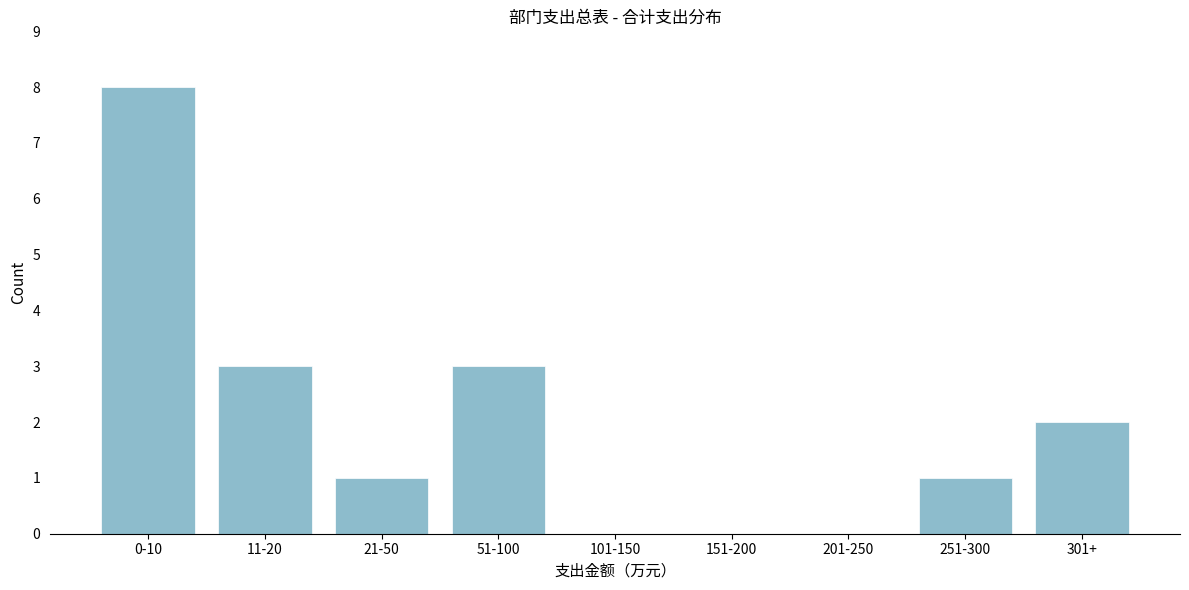

Reading right to left, transcribe all the data shown in this chart.

301+=2	251-300=1	201-250=0	151-200=0	101-150=0	51-100=3	21-50=1	11-20=3	0-10=8